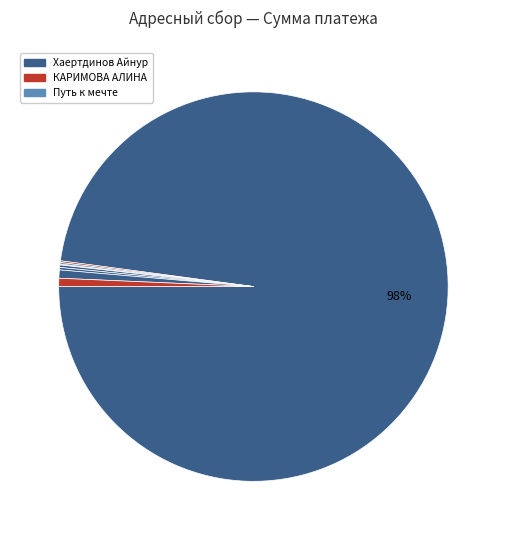

How many segments does this pie chart have?

8